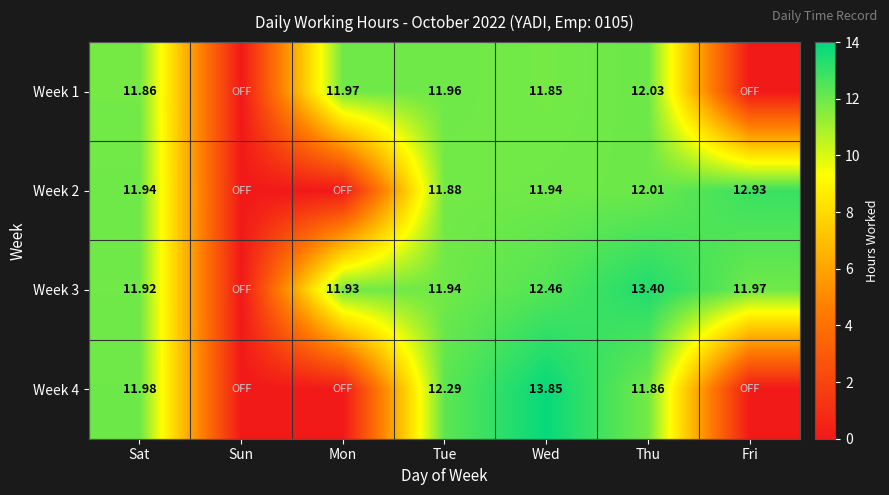

At how many categories does at least one series exceed 3?

6